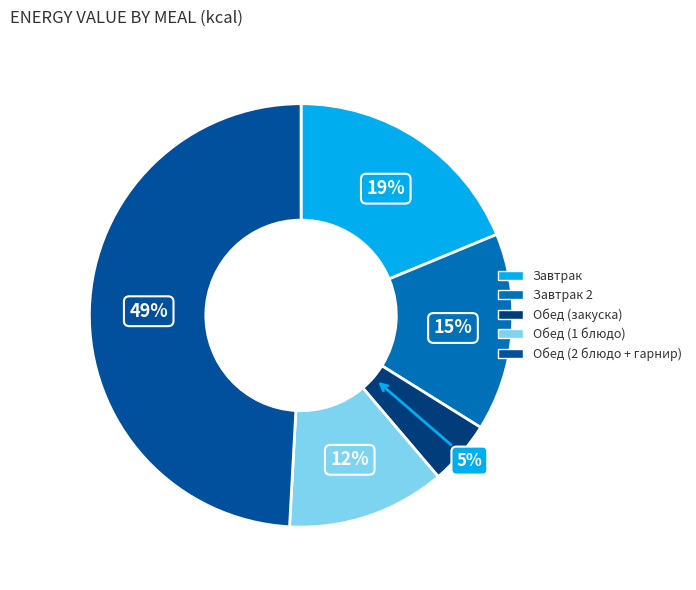

To the nearest percent, what is the difference between the largest and smallest slice percentages?

44%